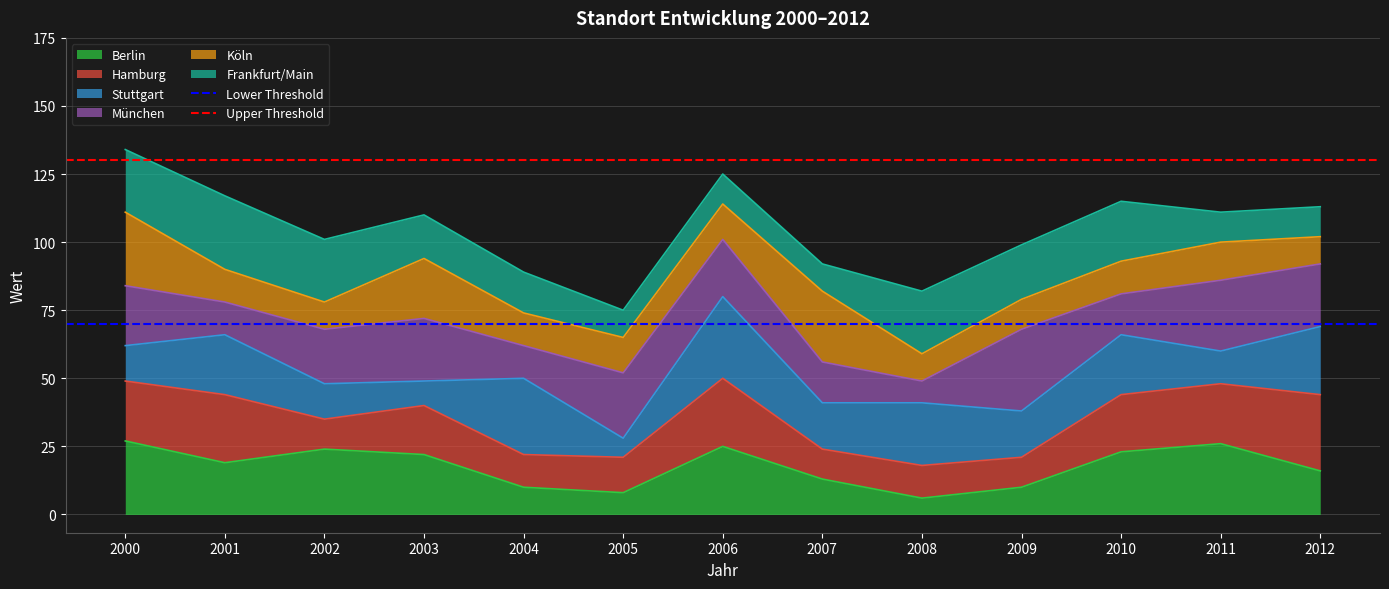

List the labels in order of Lower Threshold value, largest first.

2000, 2001